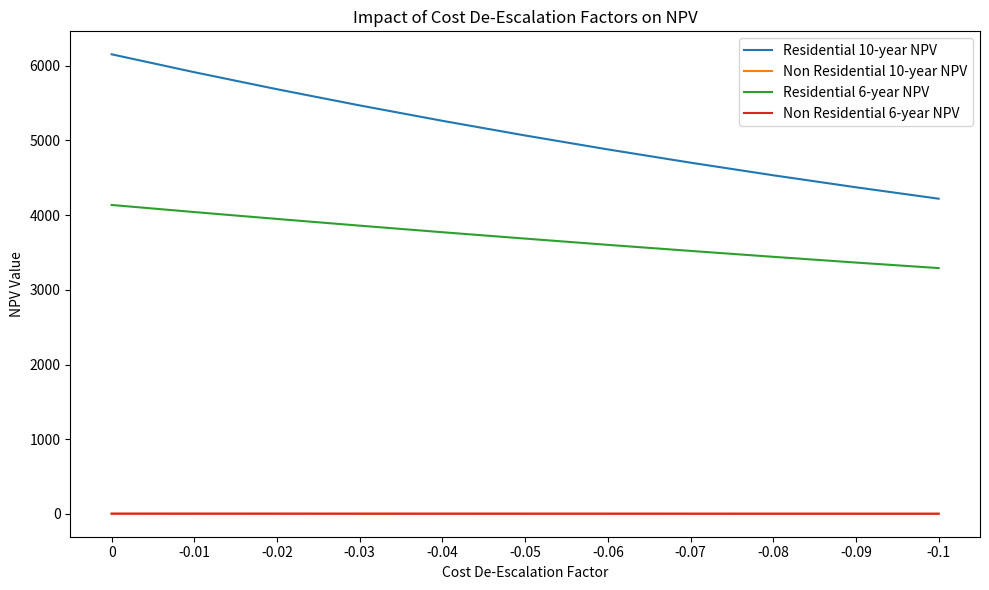

Does the chart have visible grid lines?

No